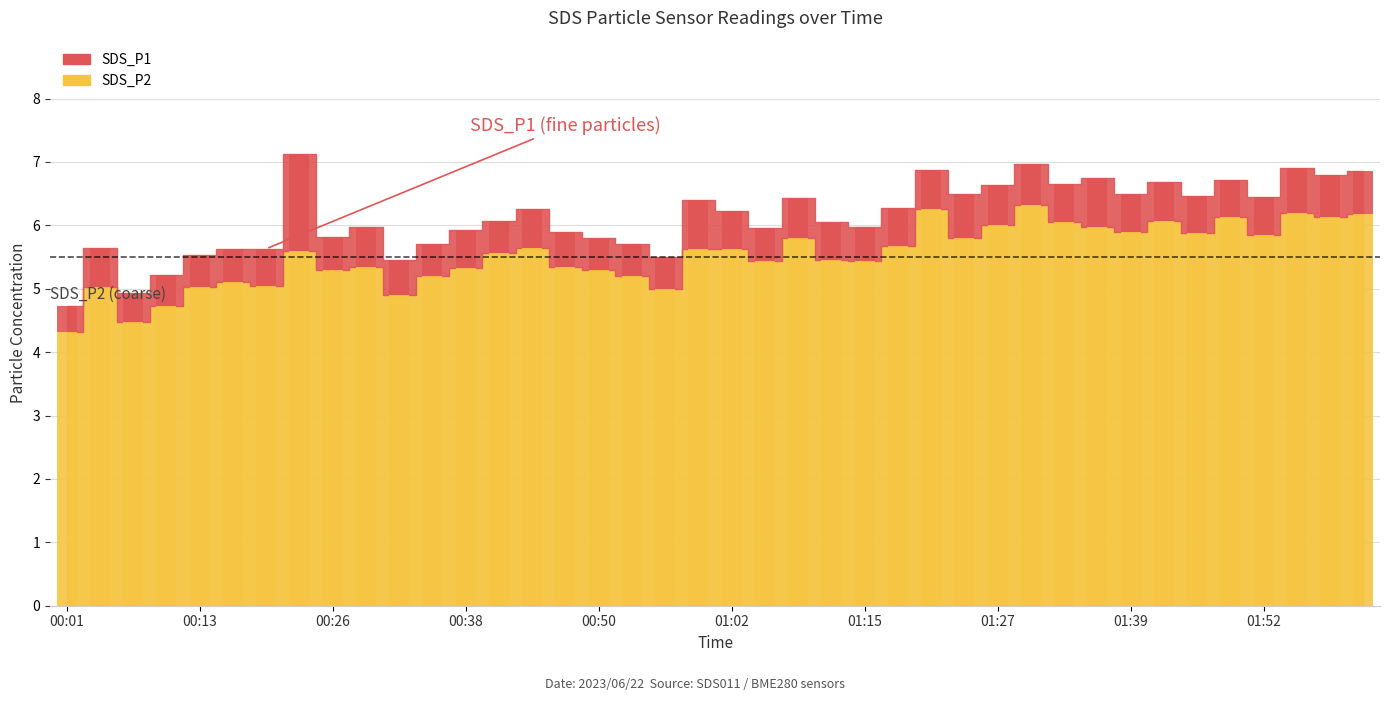

Count the number of categories in the chart.

40